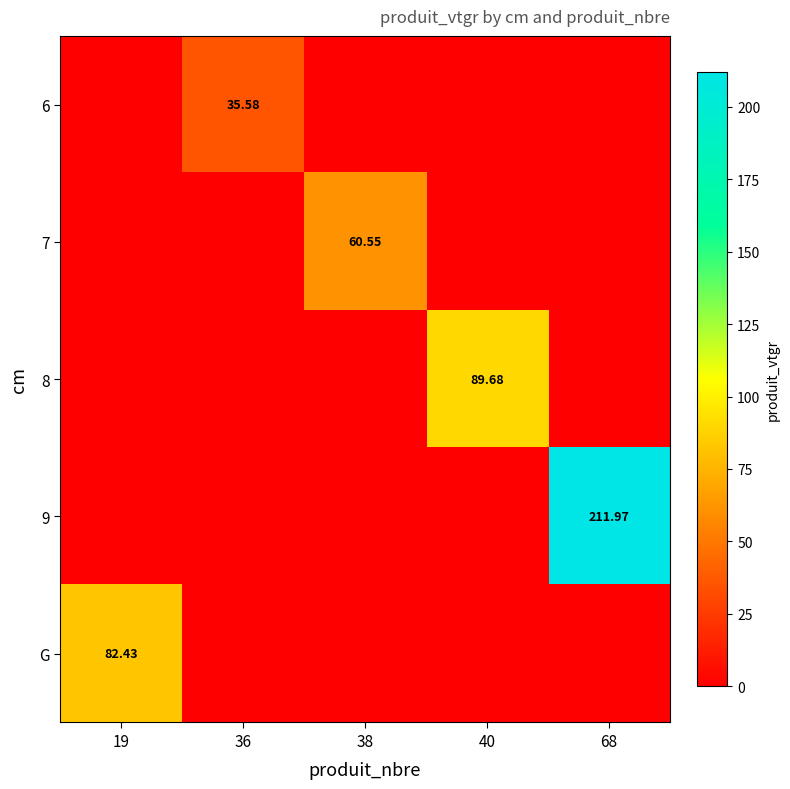

True or false: 9 has a value of 341.9 at 68.

False